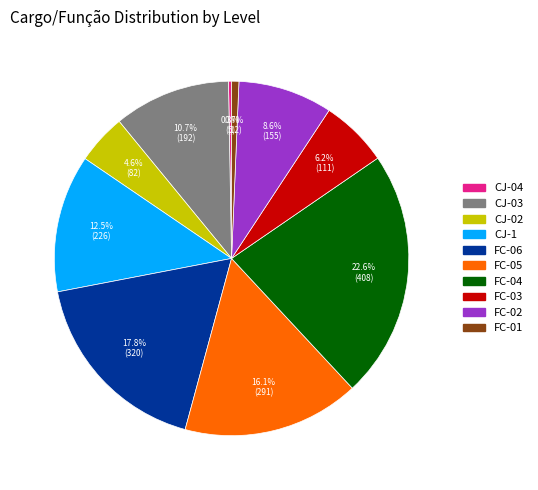

Approximately how many times larger is the value at FC-06 compared to FC-02?

2.1